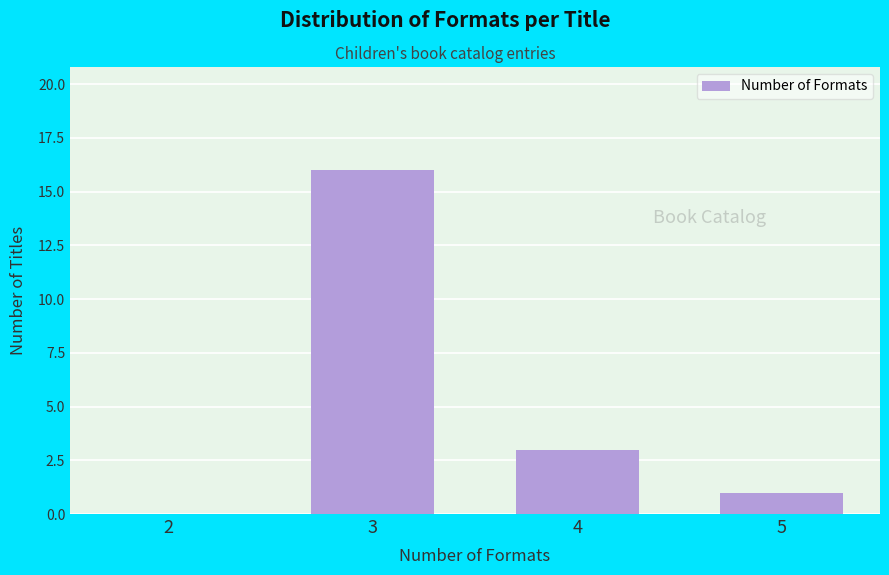

Reading left to right, list all the values displayed in this chart.

2=0	3=16	4=3	5=1